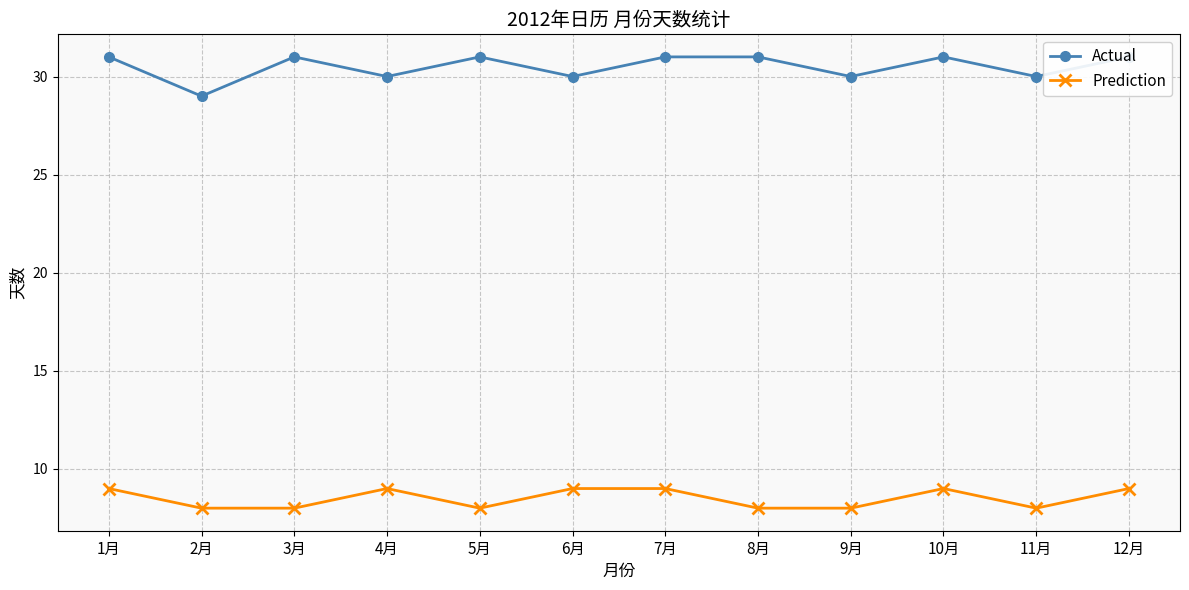

At which label does Prediction reach its peak?

1月